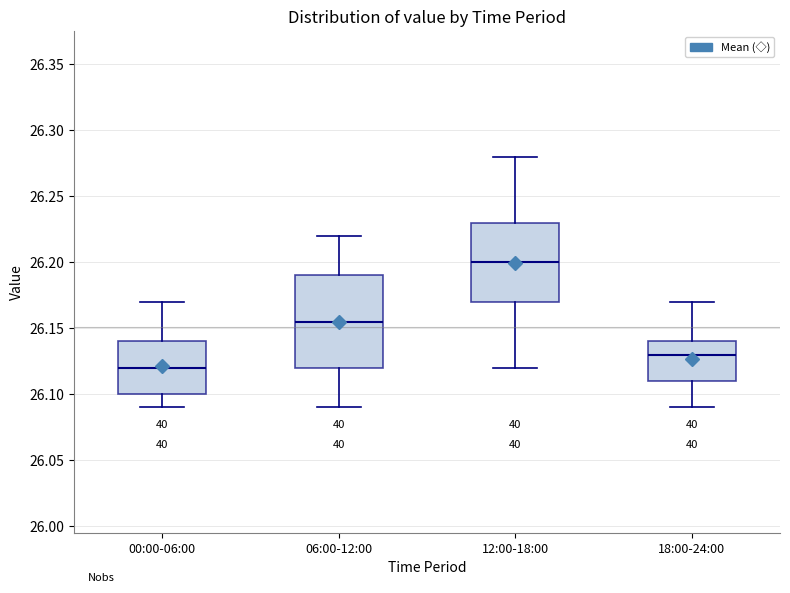

Reading left to right, transcribe this box plot: for each box, give where its median line is, the range the box spans, and where its two whiskers end, as read against the y-axis. The values are not printed on the chart, so give them approximately, as read against the axis.

00:00-06:00: median 26.120, box 26.100 to 26.140, whiskers 26.090 to 26.170
06:00-12:00: median 26.155, box 26.120 to 26.190, whiskers 26.090 to 26.220
12:00-18:00: median 26.200, box 26.170 to 26.230, whiskers 26.120 to 26.280
18:00-24:00: median 26.130, box 26.110 to 26.140, whiskers 26.090 to 26.170